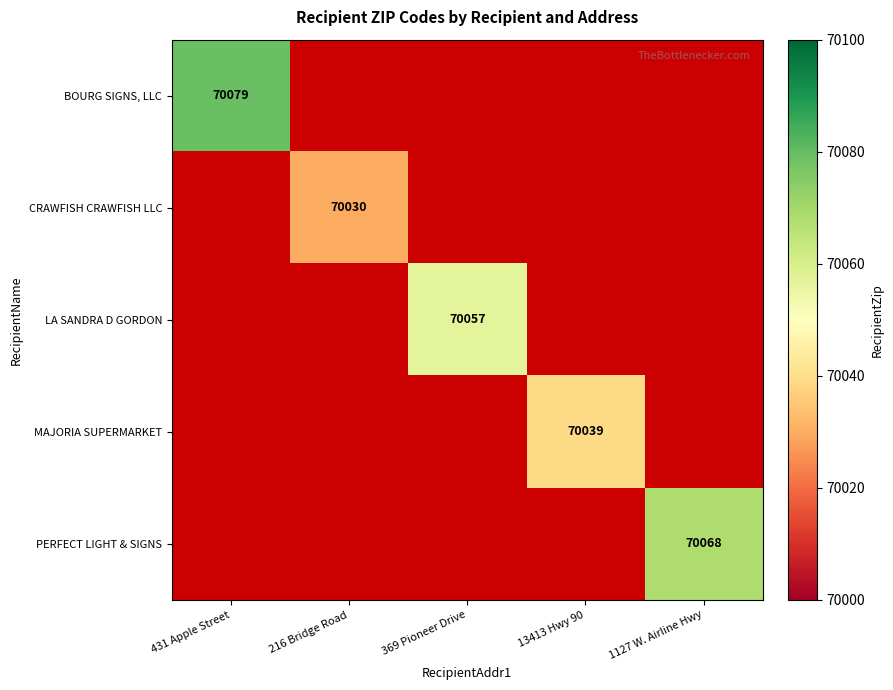

The LA SANDRA D GORDON series shows 70057 at 369 Pioneer Drive. True or false?

True